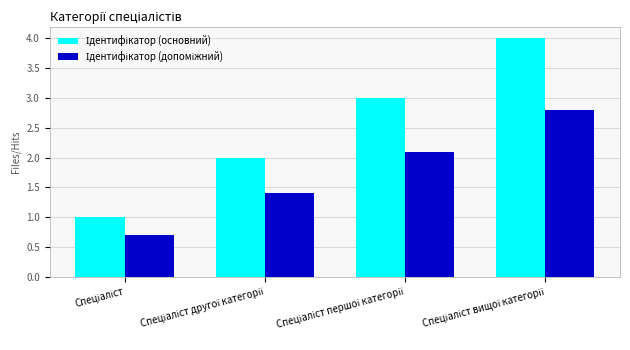

Does the chart contain stacked bars?

No